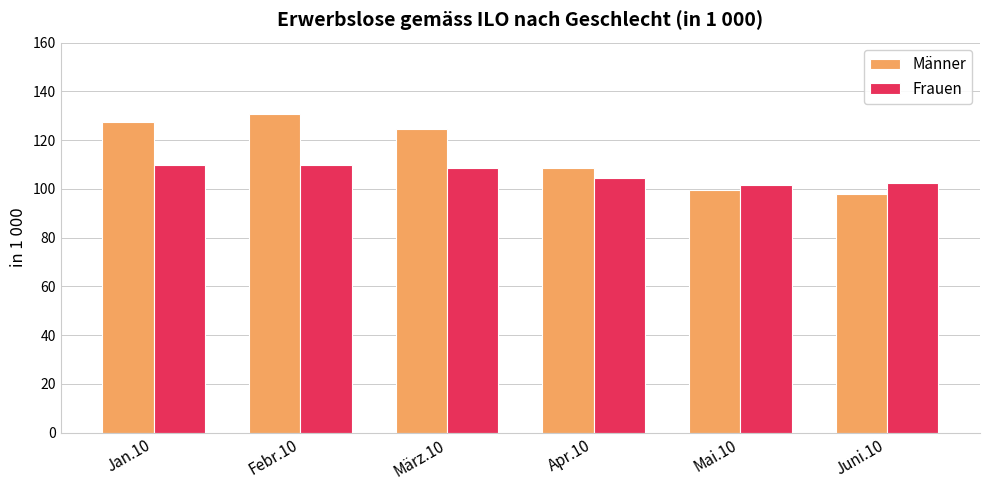

Which category has the lowest value in the Männer series?

Juni.10